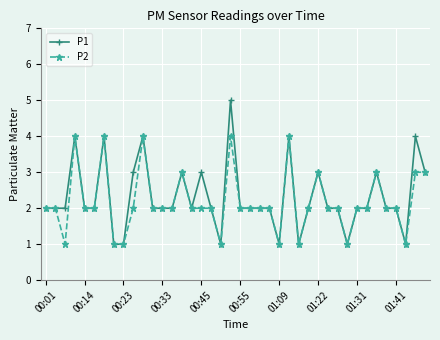

List the series in order of their peak value, lowest first.

P2, P1